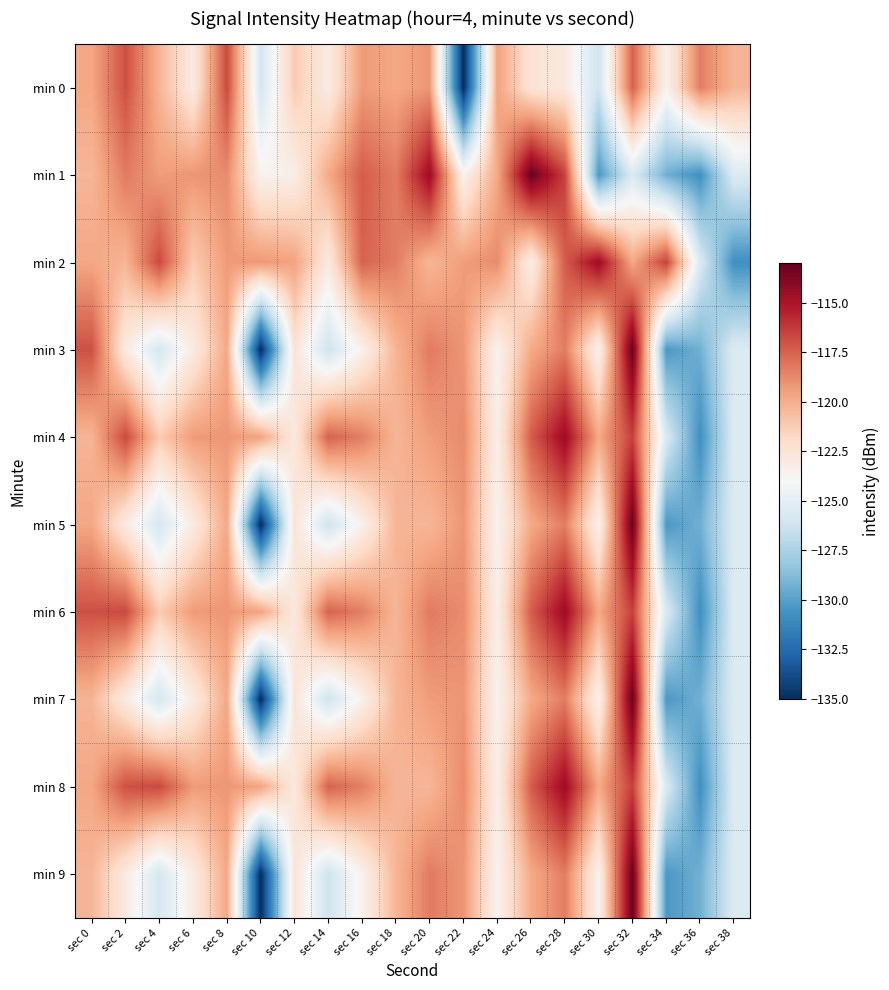

Count the number of data series in this chart.

10